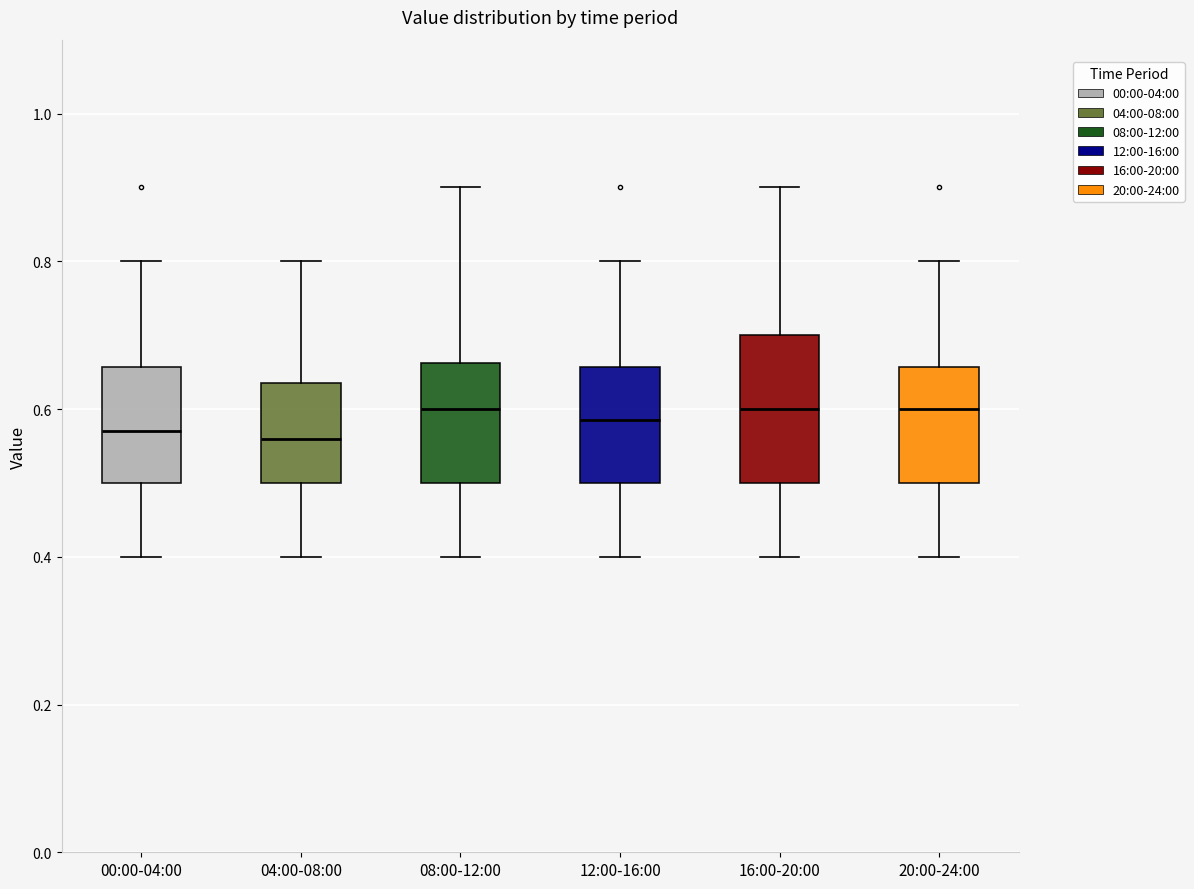

Comparing the boxes themselves (not the whiskers), which one is the tallest?

16:00-20:00